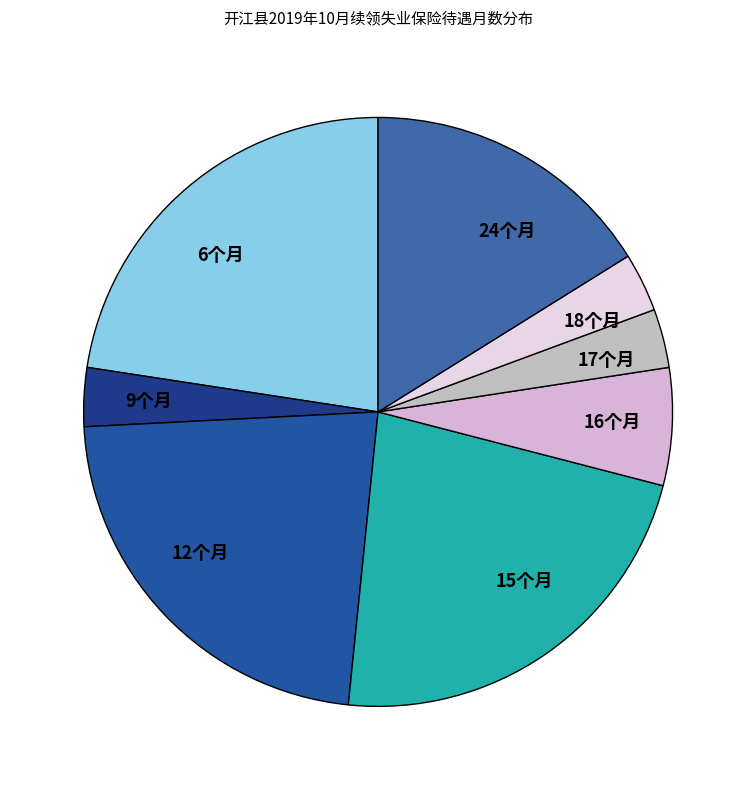

How many slices are in this pie chart?

8